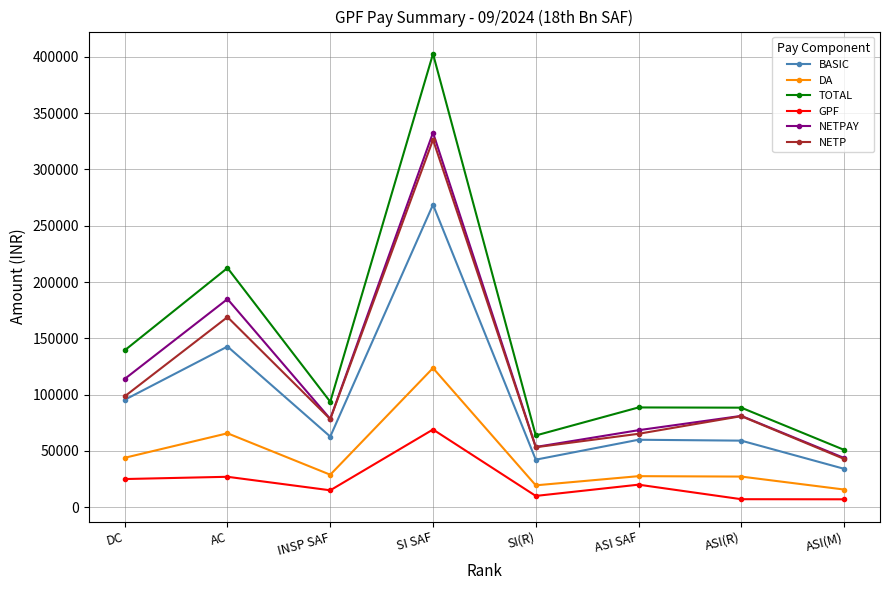

What is the greatest value displayed?

402692